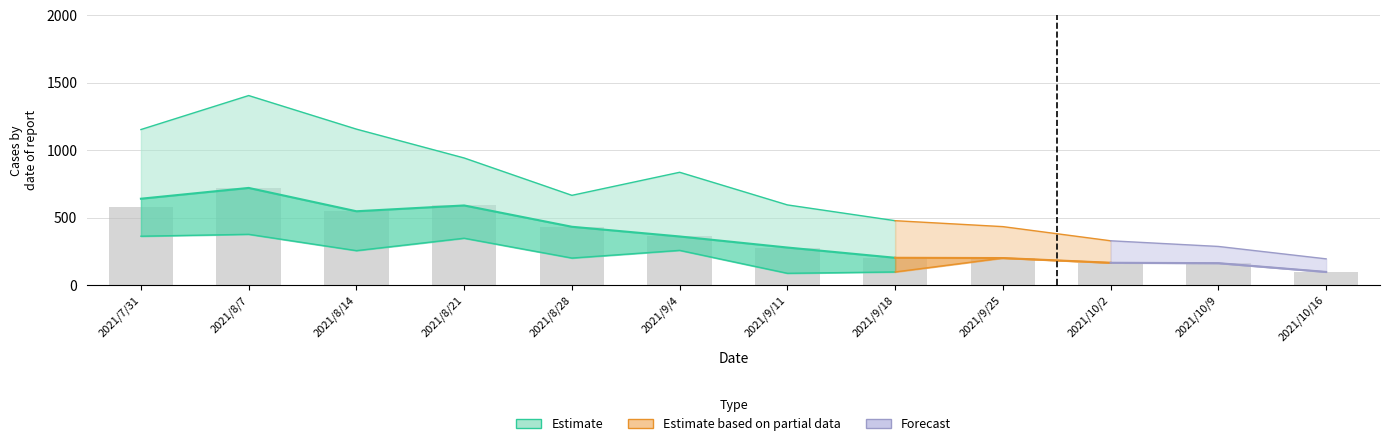

At which category is the sum across all series the highest?

2021/8/7